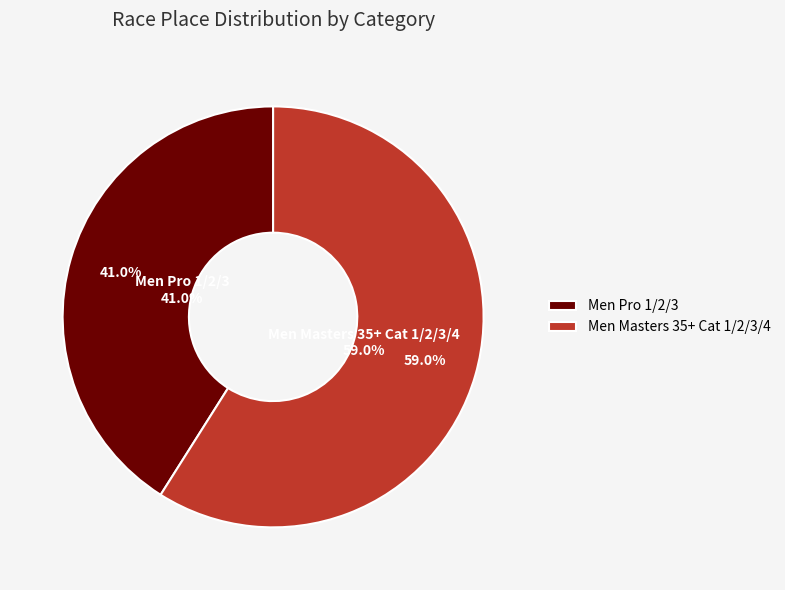

Count the number of slices in the pie.

2